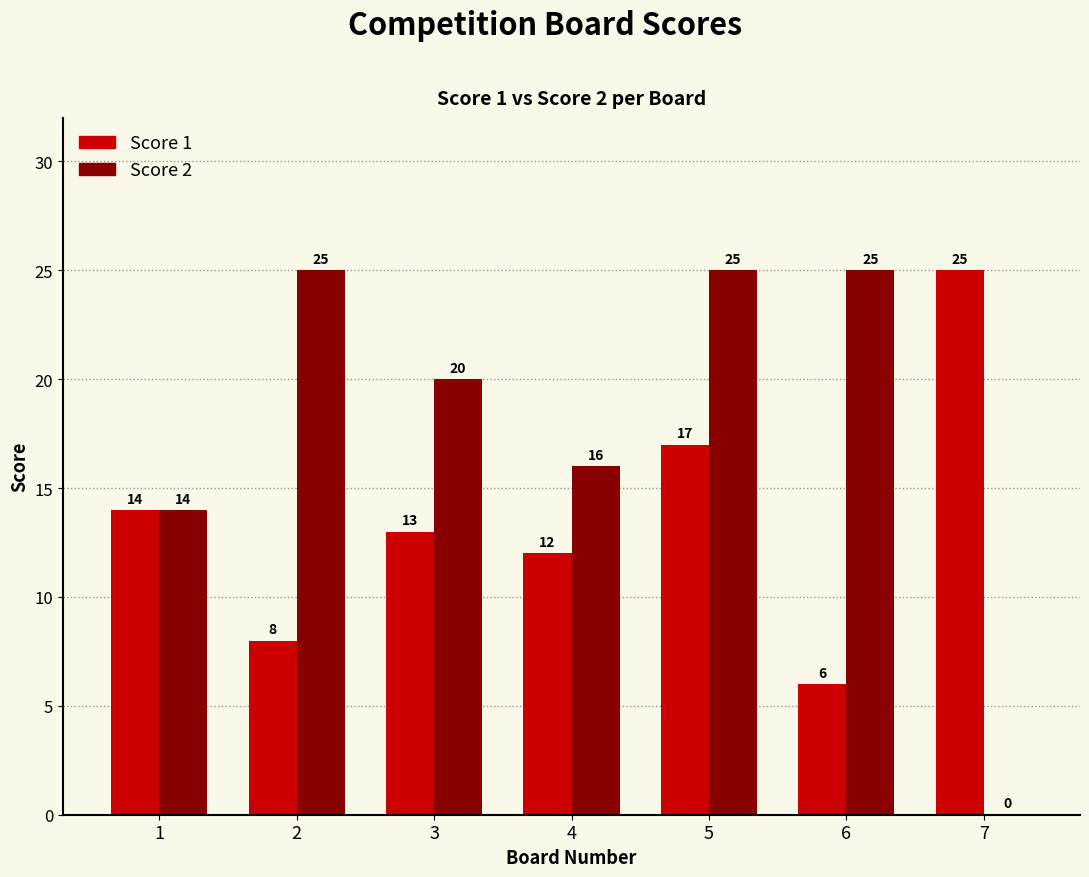

What is the spread (max minus min) of values at 4?

4